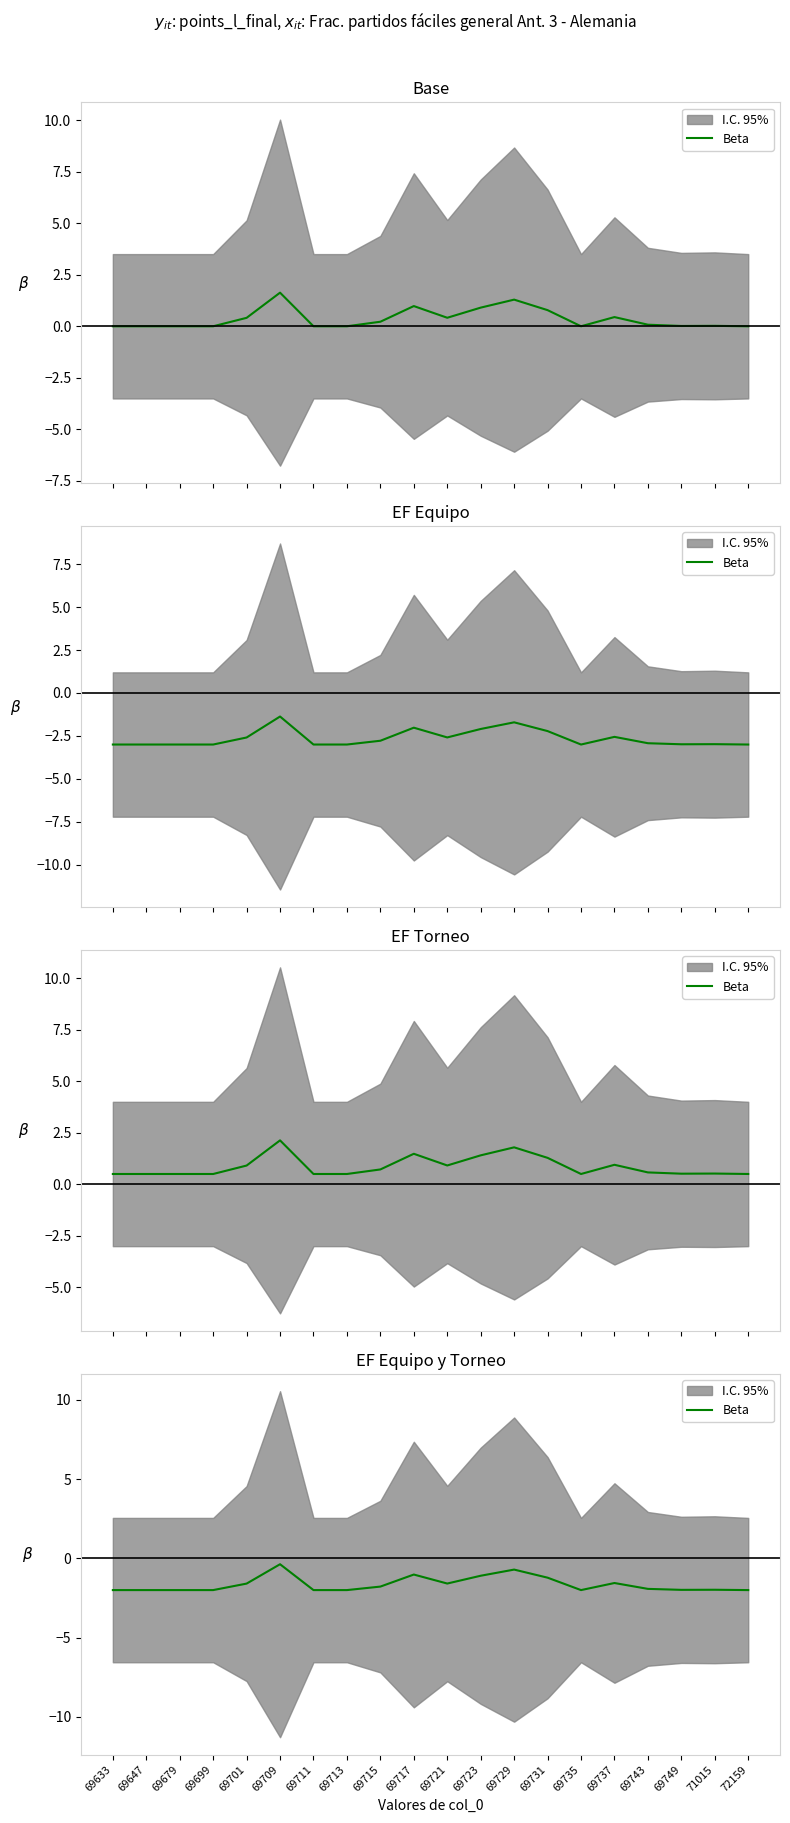

Between 69713 and 69715, which is larger?

69715